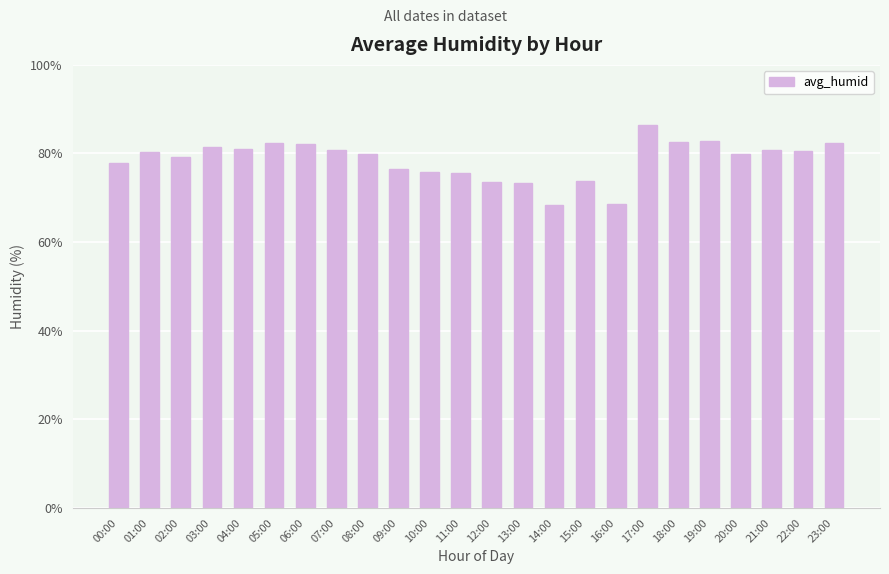

What is the difference between the second highest and second lowest values?

14.1